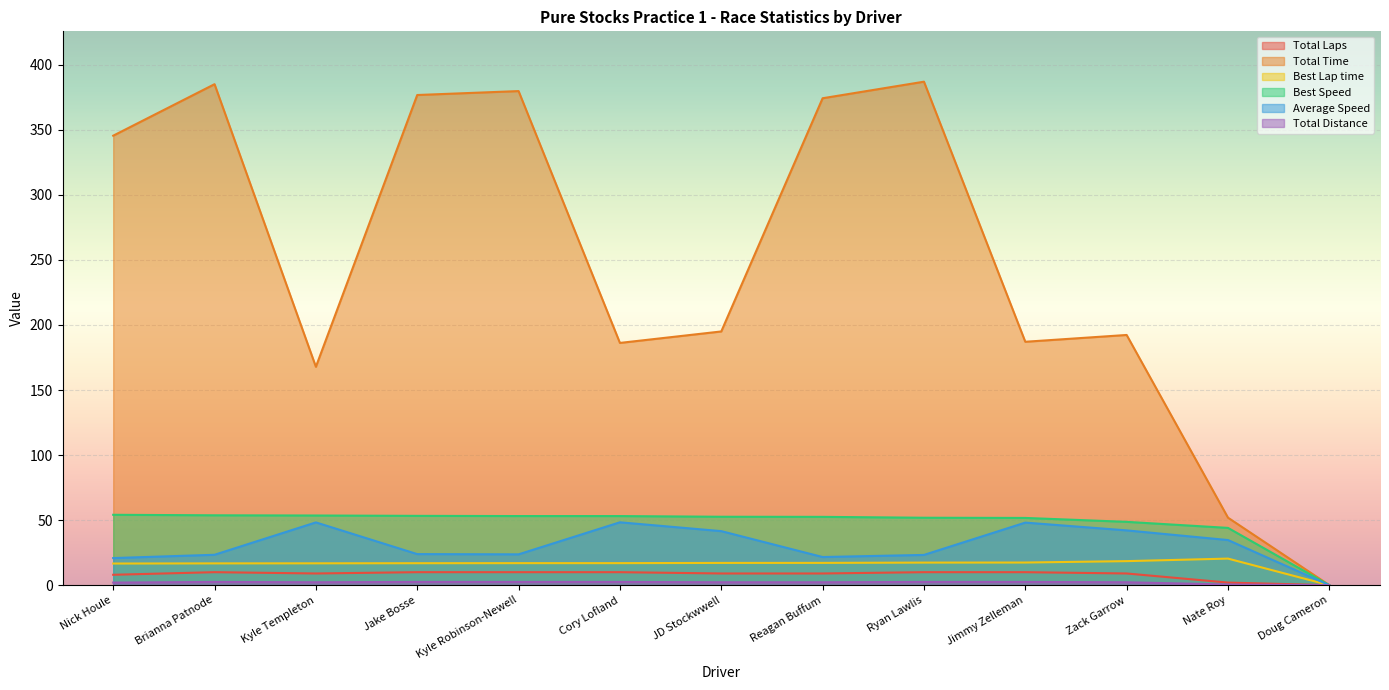

Is it true that Total Distance equals 1.1 at Kyle Robinson-Newell?

False